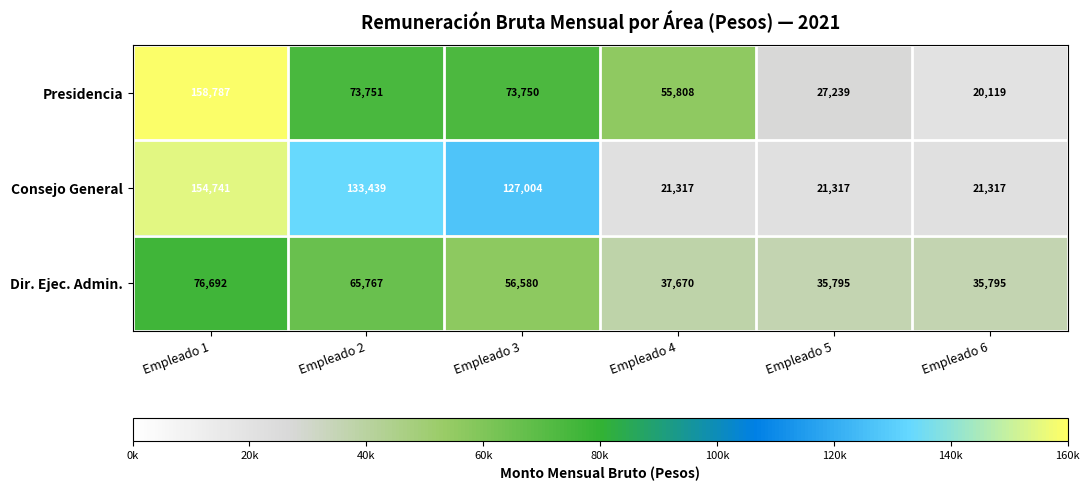

What is the average value of the Dir. Ejec. Admin. series?

51383